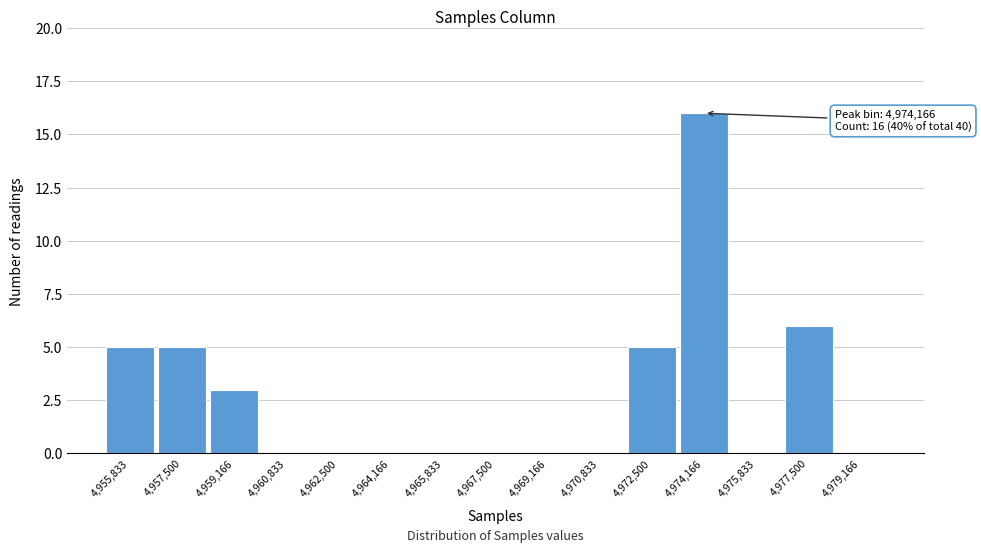

Over which range of the x-axis is the bar tallest?

4973400 to 4975000